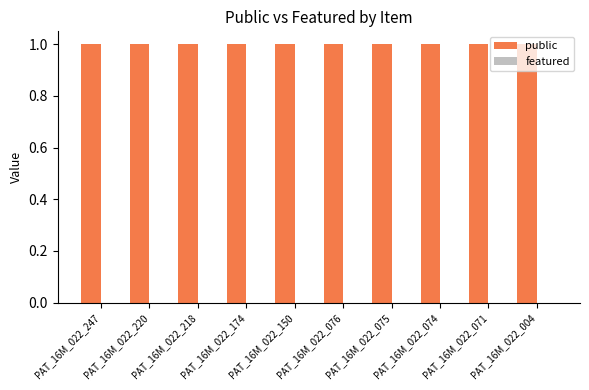

The public series shows 0 at PAT_16M_022_247. True or false?

False